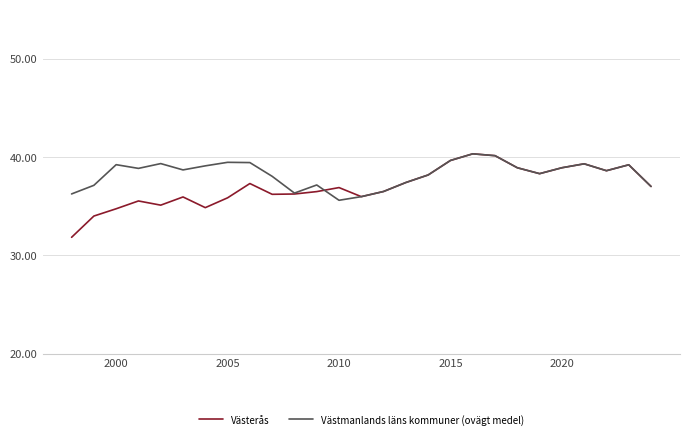

What are all the series names shown in the legend?

Västerås, Västmanlands läns kommuner (ovägt medel)